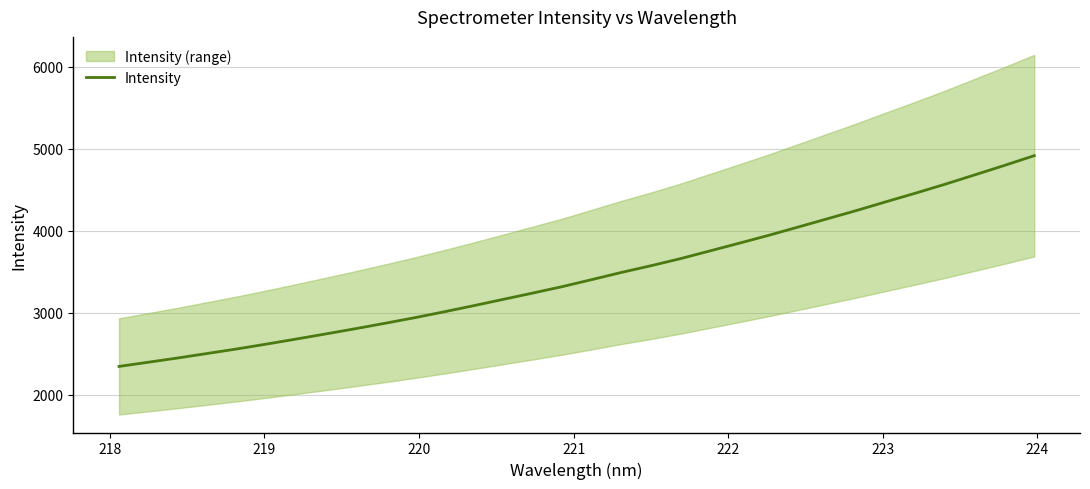

What is the lowest value of the Intensity series?

2347.1